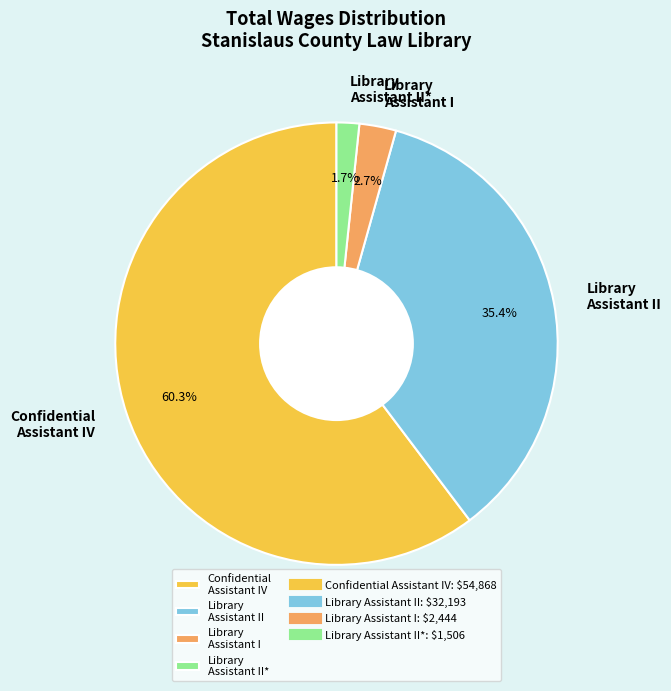

What percentage is the Library Assistant I slice, to the nearest percent?

3%